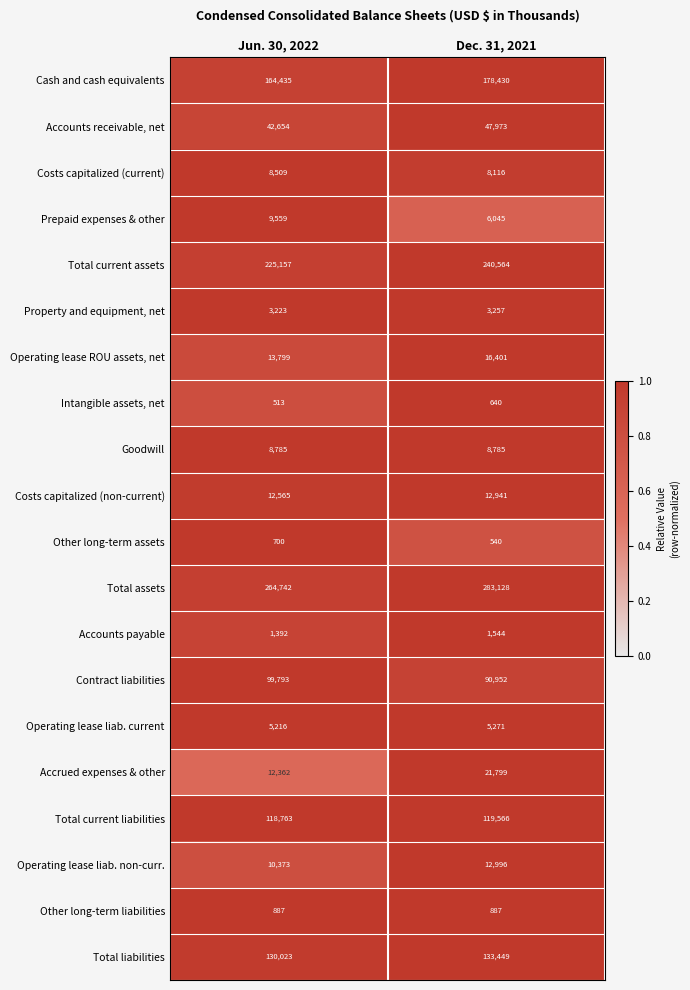

Which series has the widest spread of values?

Total assets